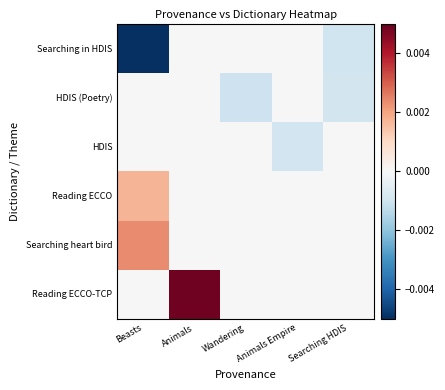

Reading left to right, extract all data points from this chart.

Searching in HDIS: Beasts=-0.0	Animals=0.0	Wandering=0.0	Animals Empire=0.0	Searching HDIS=-0.0
HDIS (Poetry): Beasts=0.0	Animals=0.0	Wandering=-0.0	Animals Empire=0.0	Searching HDIS=-0.0
HDIS: Beasts=0.0	Animals=0.0	Wandering=0.0	Animals Empire=-0.0	Searching HDIS=0.0
Reading ECCO: Beasts=0.0	Animals=0.0	Wandering=0.0	Animals Empire=0.0	Searching HDIS=0.0
Searching heart bird: Beasts=0.0	Animals=0.0	Wandering=0.0	Animals Empire=0.0	Searching HDIS=0.0
Reading ECCO-TCP: Beasts=0.0	Animals=0.0	Wandering=0.0	Animals Empire=0.0	Searching HDIS=0.0